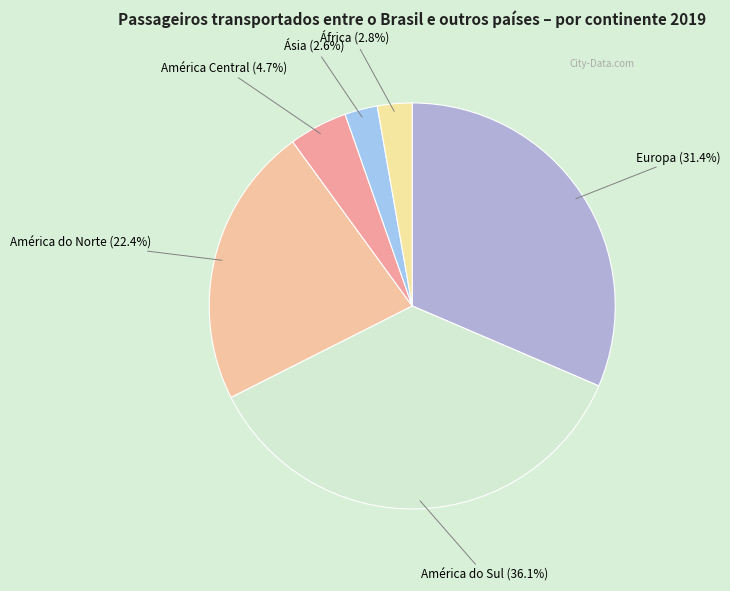

Is there a majority slice in this chart?

No